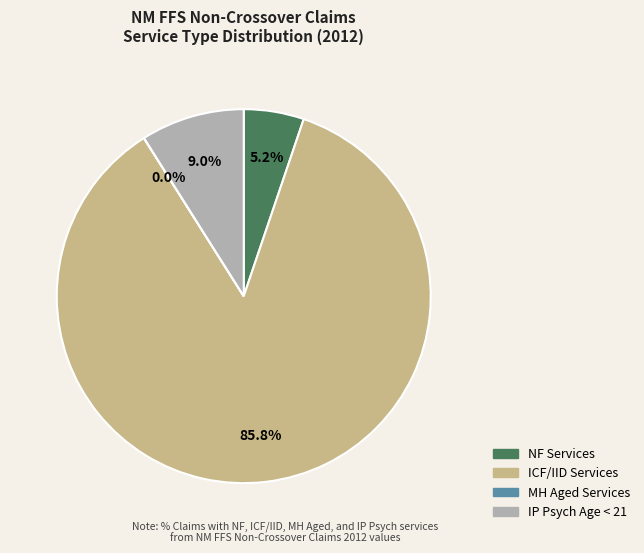

Is there any slice that represents more than half of the pie?

Yes